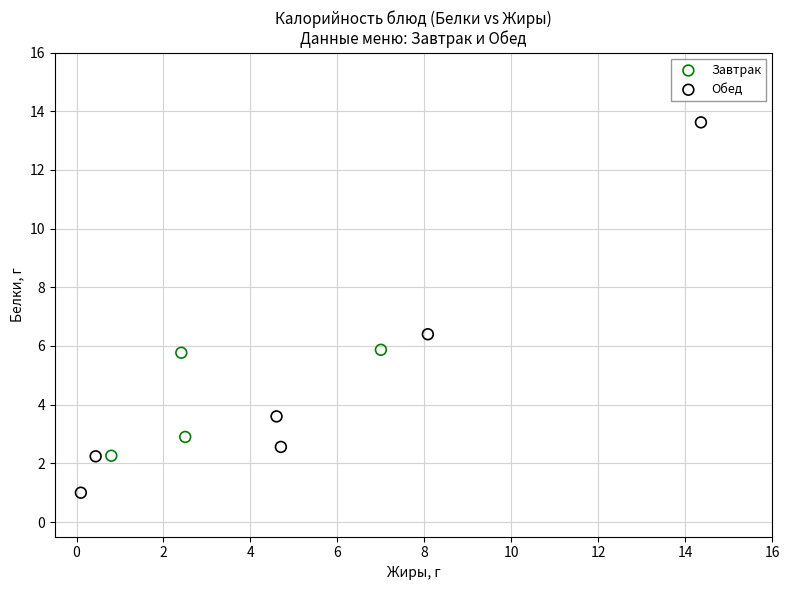

Which series reaches the maximum Y coordinate?

Обед